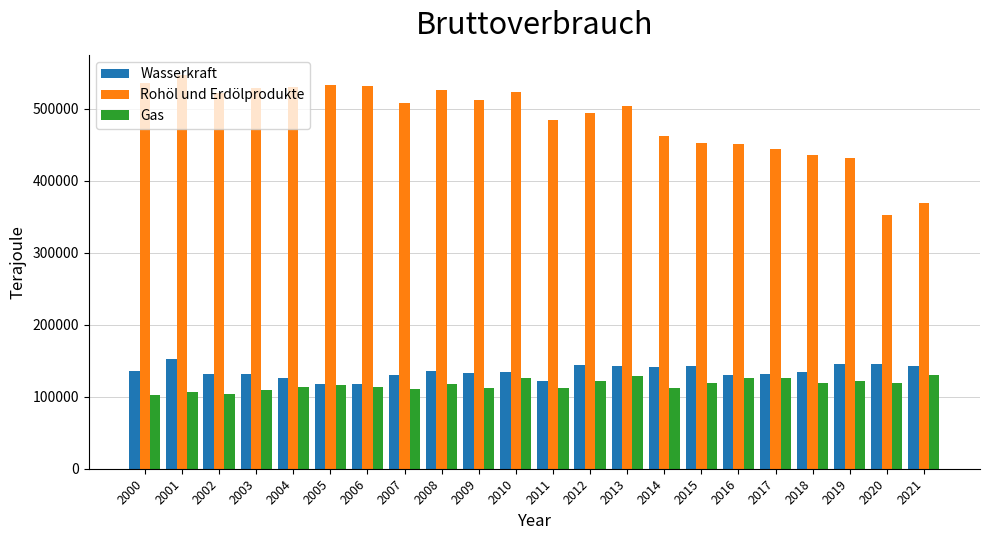

What is the maximum value shown in the chart?

547820